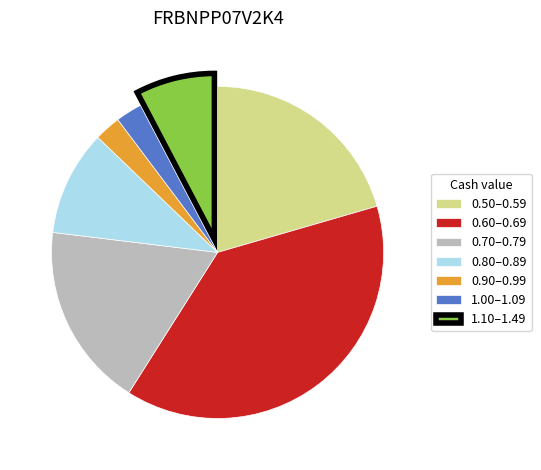

Do 1.00–1.09 and 0.50–0.59 together represent more than half of the pie?

No